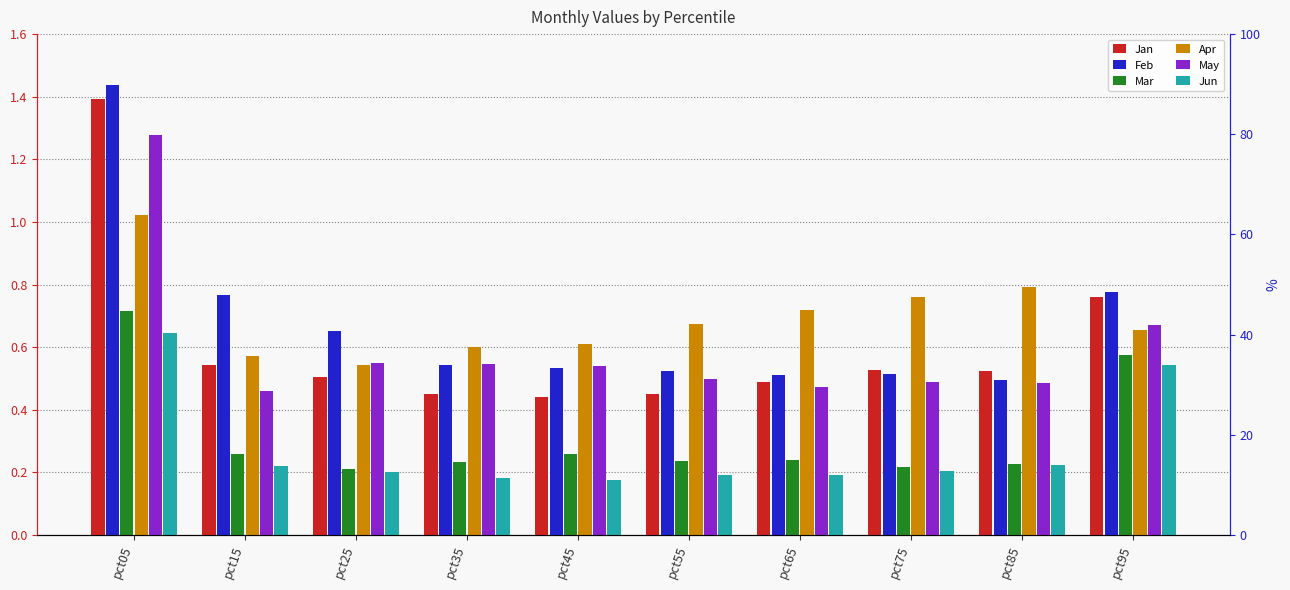

Count the Jan values in the range 0 to 1.

9